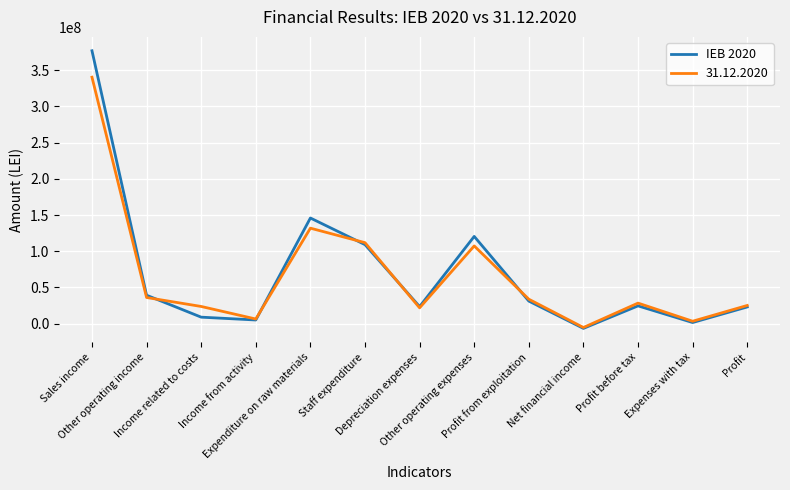

What is the maximum value shown in the chart?

376961000